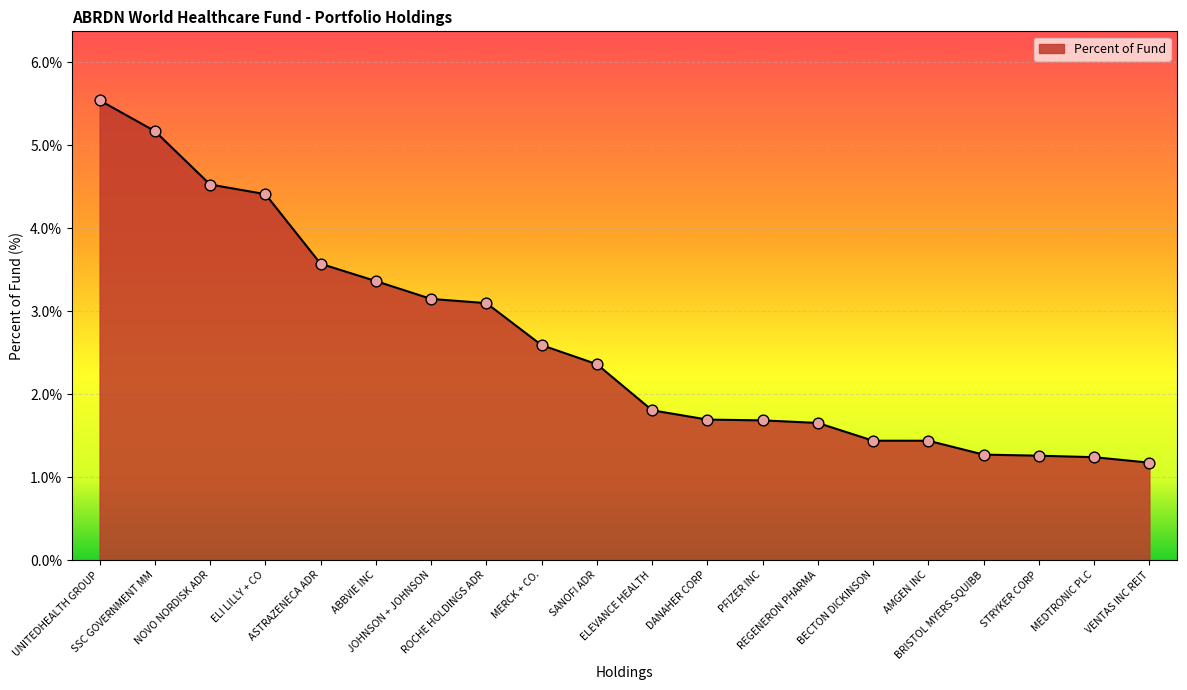

What is the ratio of the value at ELI LILLY + CO to the value at PFIZER INC?

2.6